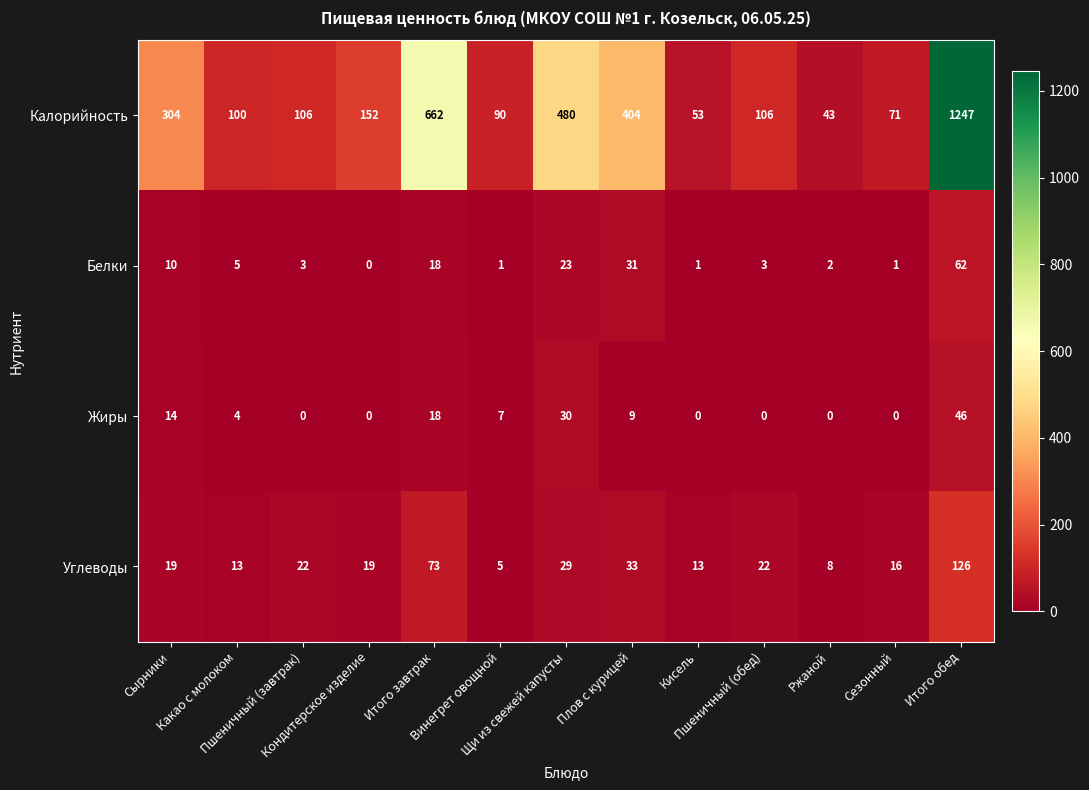

What is the highest value of the Калорийность series?

1247